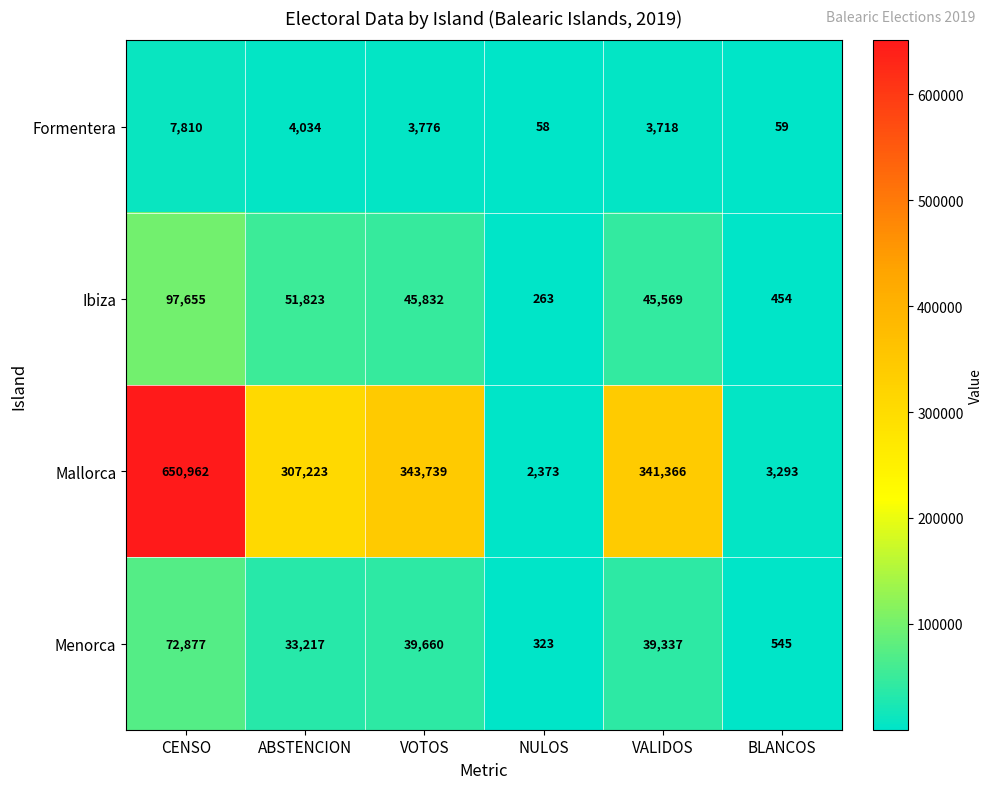

What is the difference between the highest and lowest values at BLANCOS?

3234